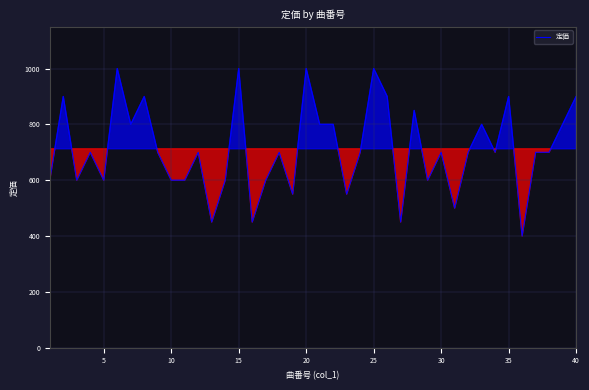

What is the difference between the maximum and minimum values?

600